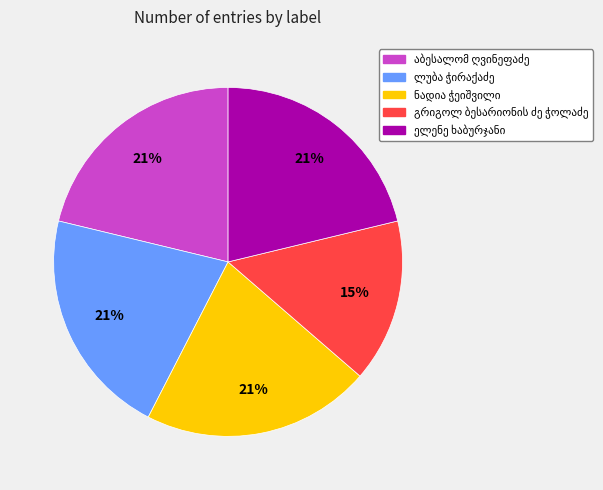

How many segments does this pie chart have?

5